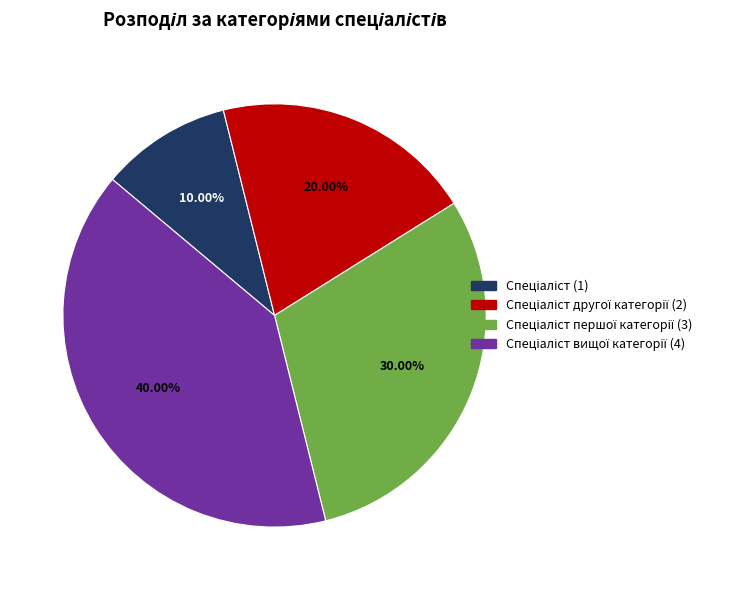

Is there a majority slice in this chart?

No